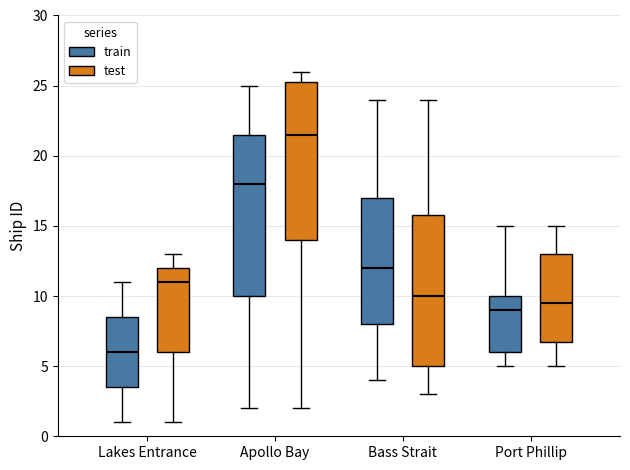

Where does the upper whisker of the box for Lakes Entrance (test) end on the y-axis? The values are not printed on the chart, so give them approximately, as read against the axis.

13.0